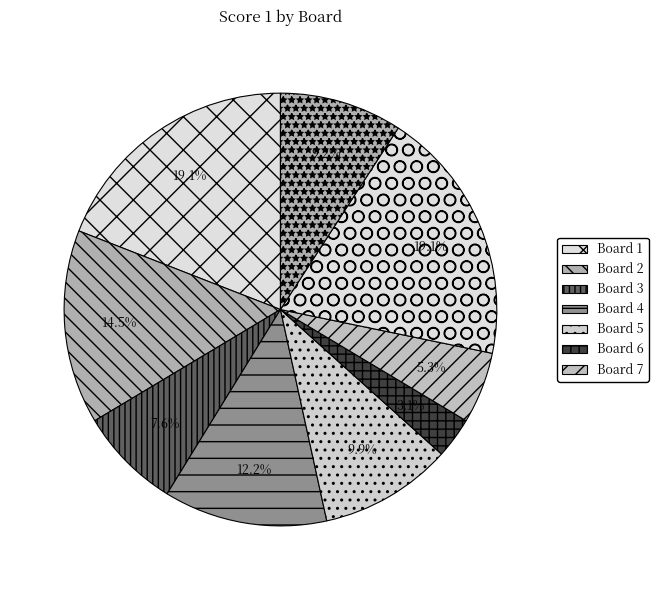

Count the number of slices in the pie.

9